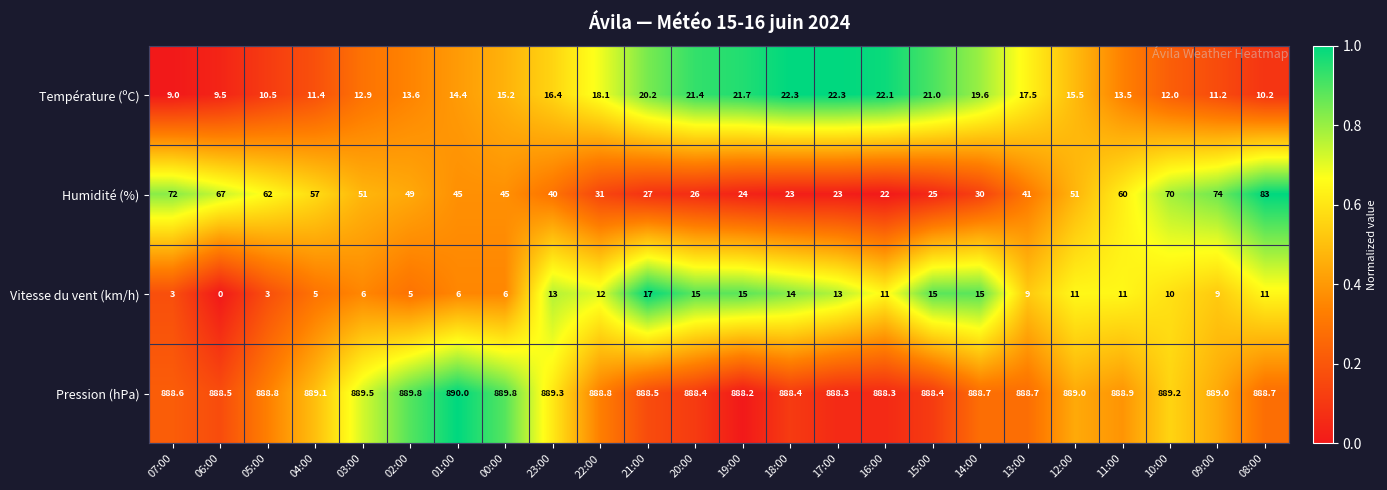

Count the number of data series in this chart.

4